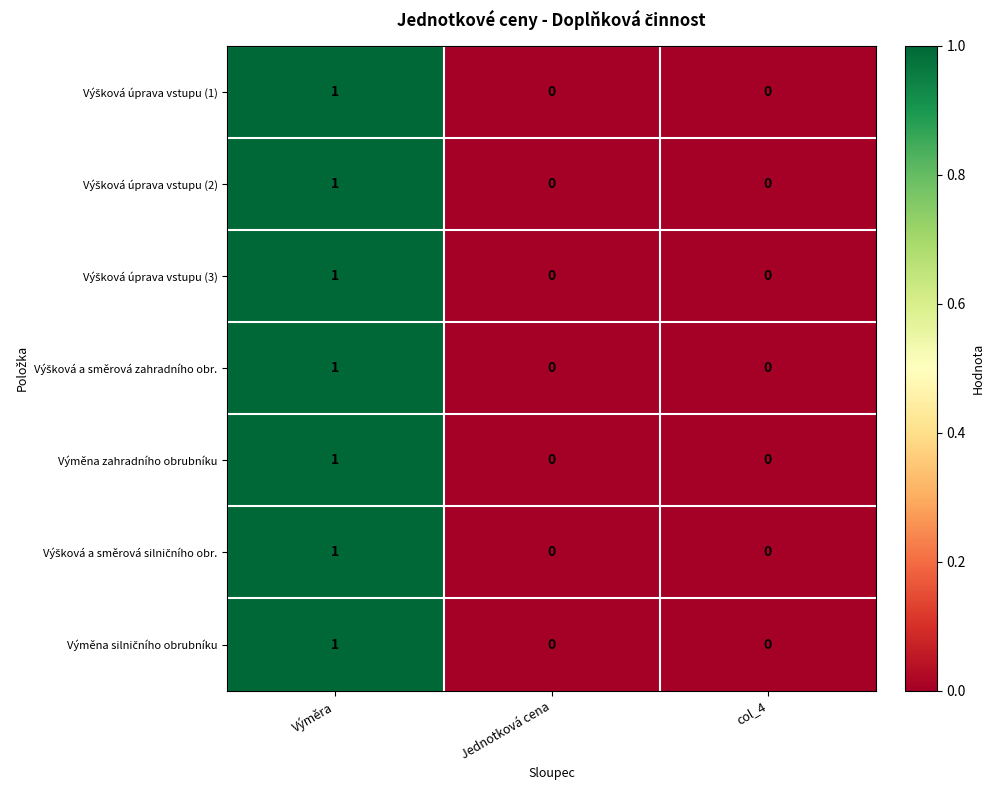

At which category is the sum across all series the highest?

Výměra